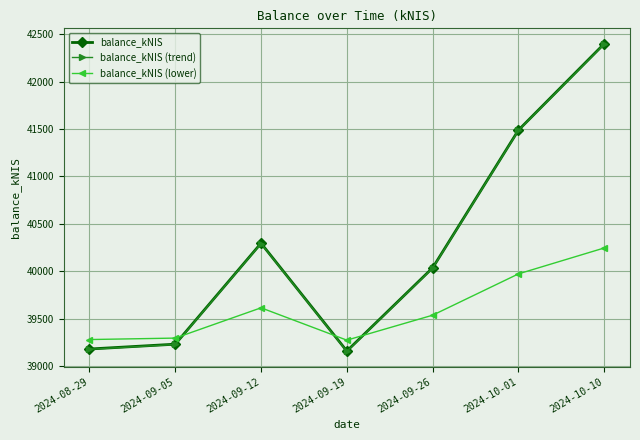

What is the label of the 4th point from the right?

2024-09-19